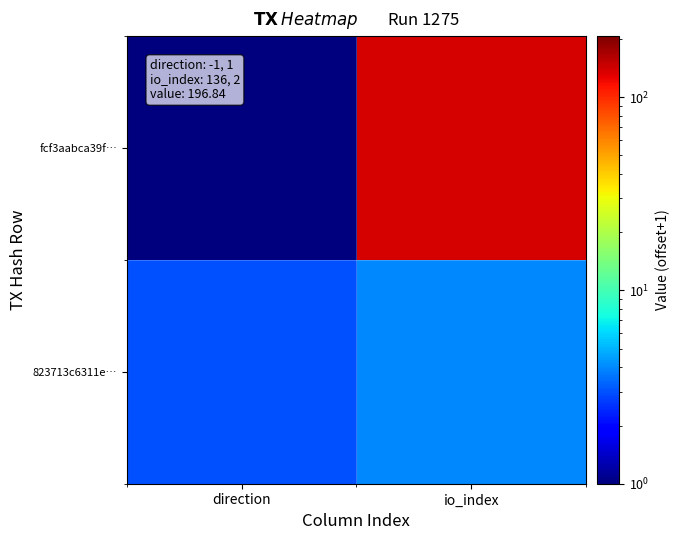

At io_index, list the series in order from largest to smallest.

fcf3aabca39f…, 823713c6311e…